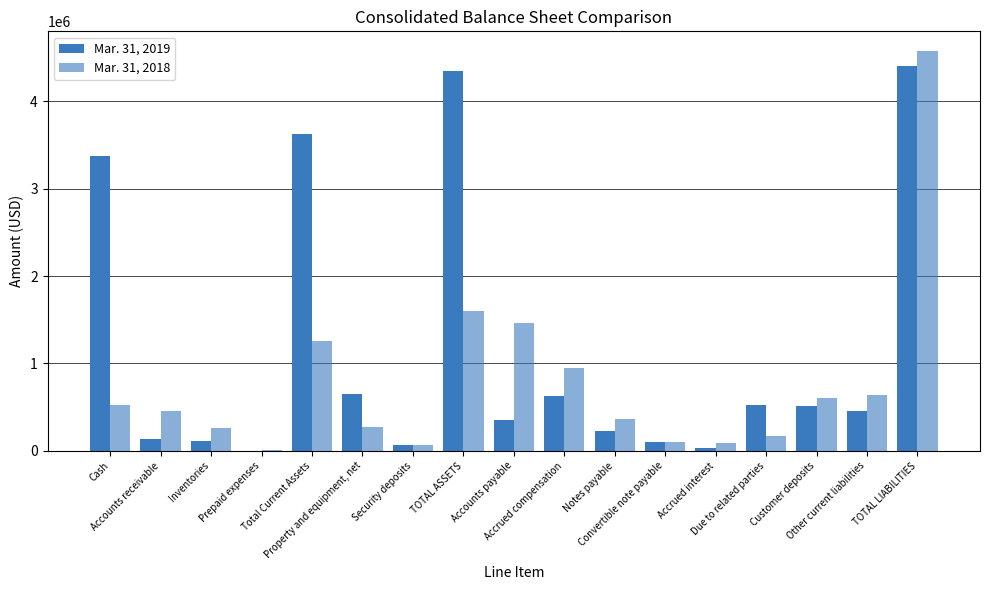

Are the bars horizontal?

No